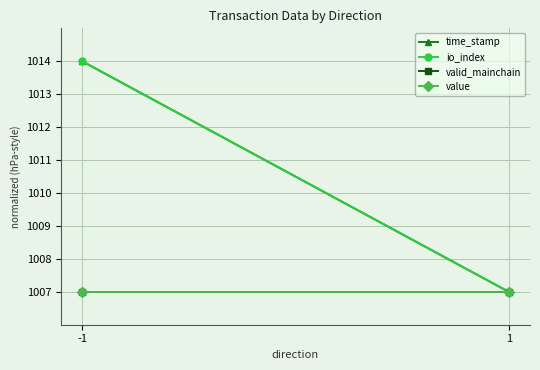

Which series has the largest range (max minus min)?

time_stamp